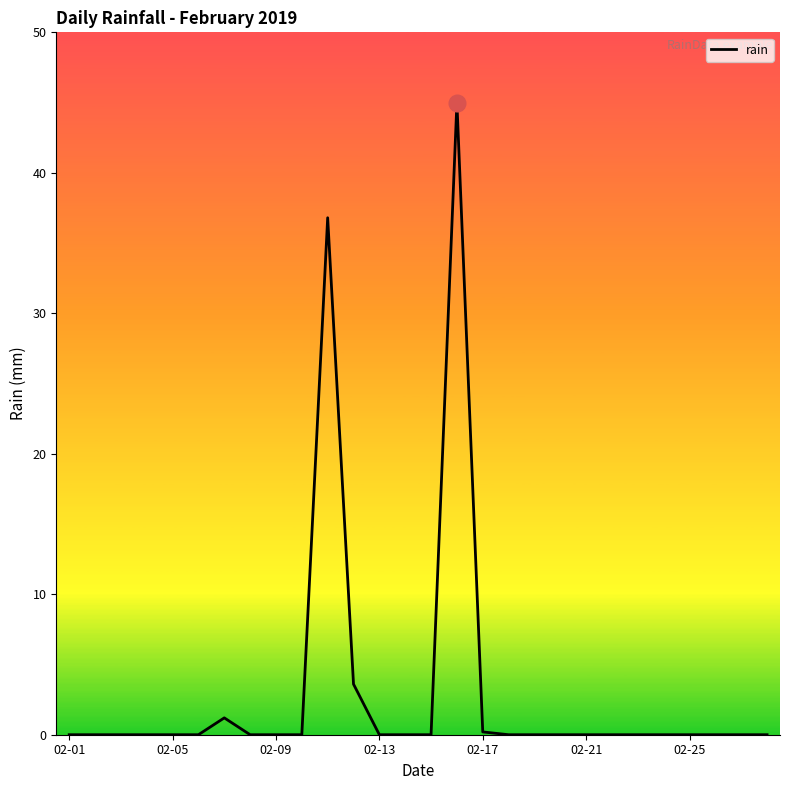

What is the maximum value shown in the chart?

45.0